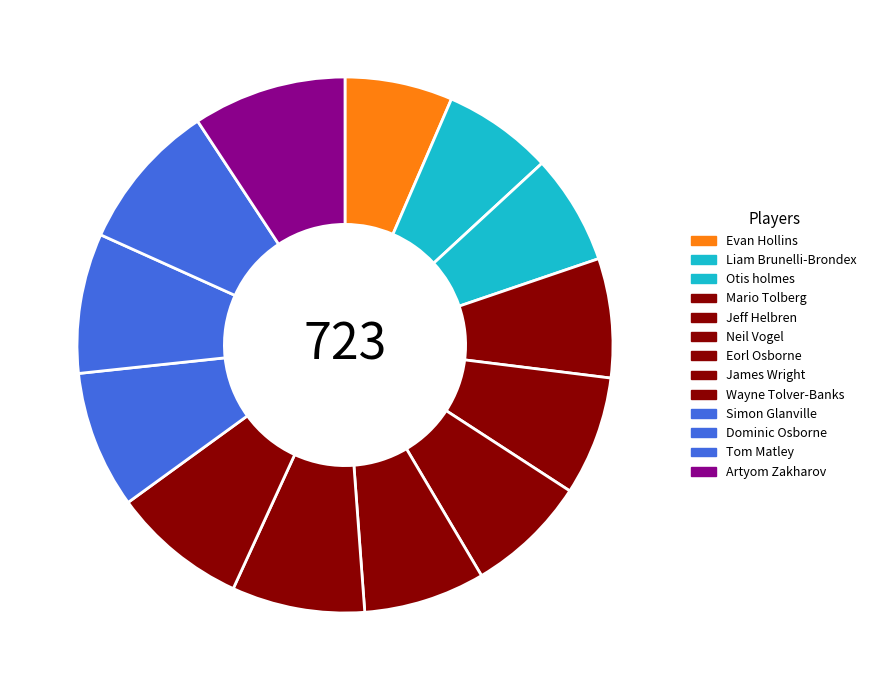

How many segments does this pie chart have?

13